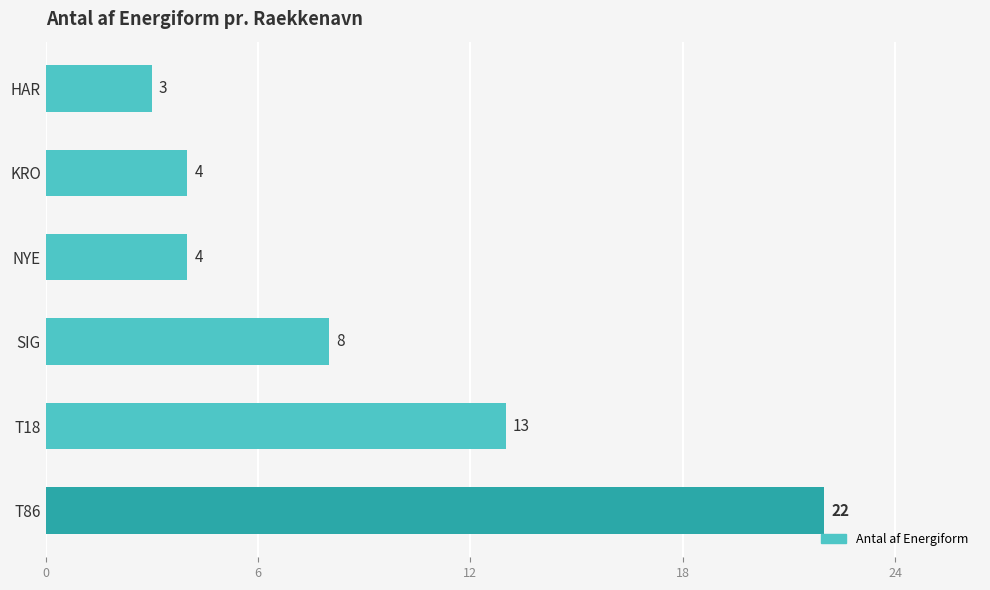

What is the sum of all values?

54